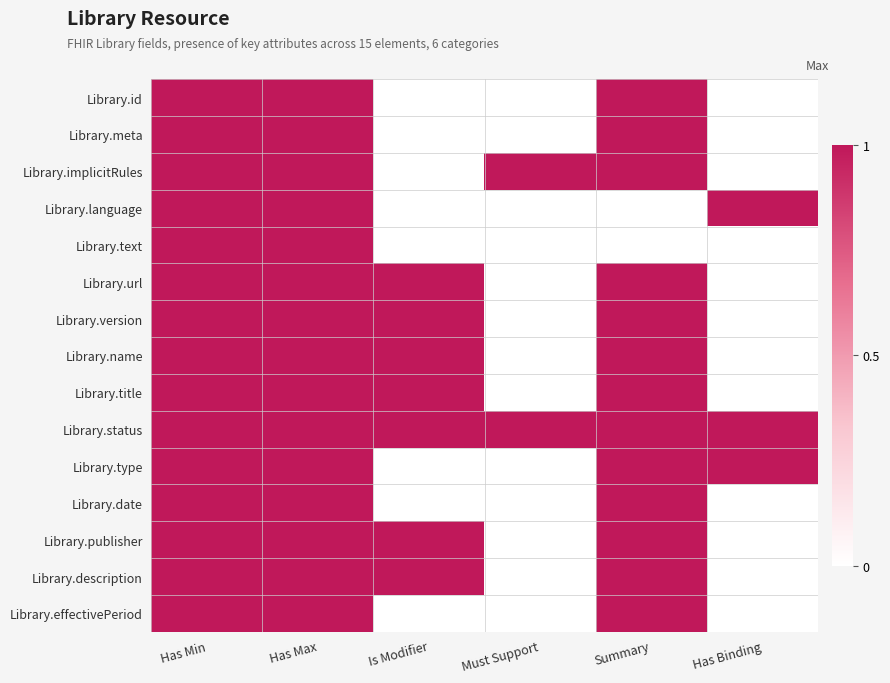

Rank the series at Summary from lowest to highest value.

Library.language, Library.text, Library.id, Library.meta, Library.implicitRules, Library.url, Library.version, Library.name, Library.title, Library.status, Library.type, Library.date, Library.publisher, Library.description, Library.effectivePeriod